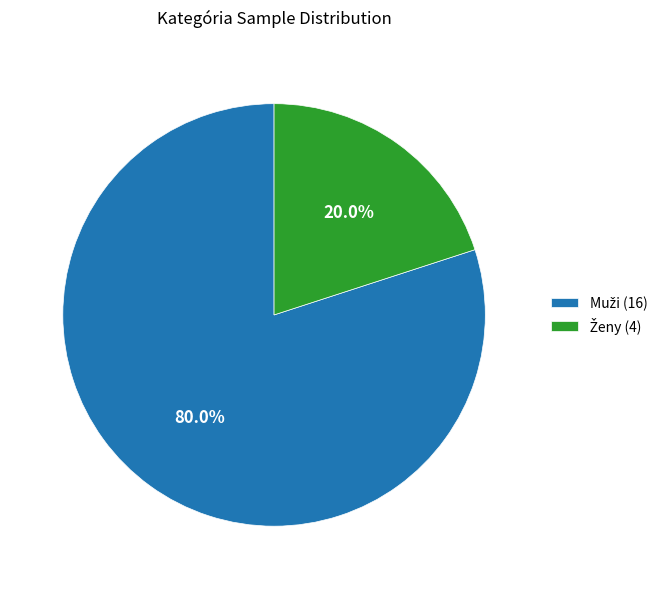

Is there any slice that represents more than half of the pie?

Yes